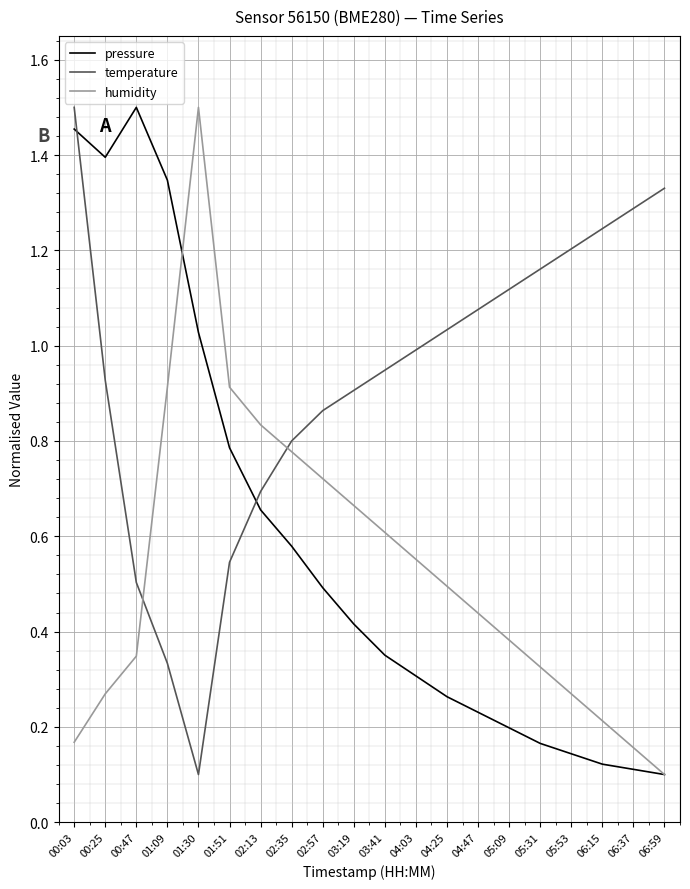

Where do temperature and pressure first cross each other?

00:03 and 00:25